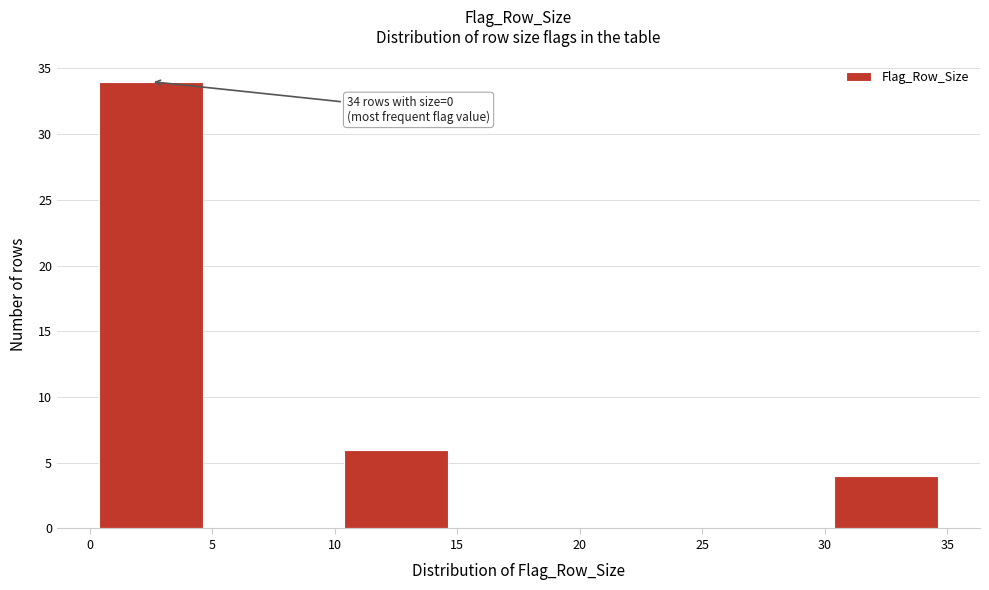

Over which range of the x-axis is the bar tallest?

0 to 5